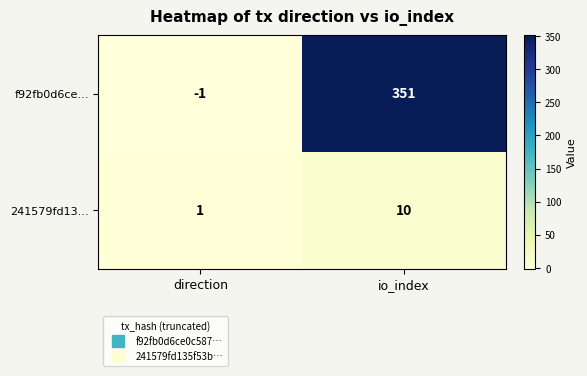

Reading left to right, transcribe all the data shown in this chart.

f92fb0d6ce…: direction=-1	io_index=351
241579fd13…: direction=1	io_index=10